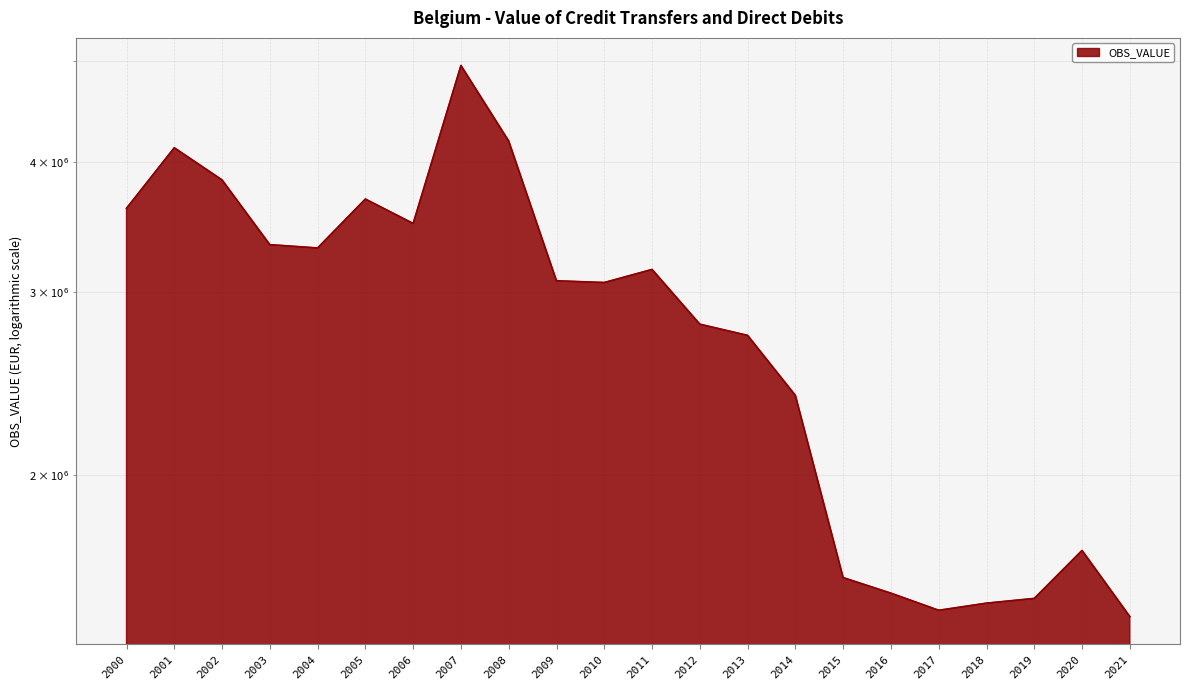

Reading left to right, list all the values displayed in this chart.

2000=3609920.8	2001=4127763.0	2002=3844090.5	2003=3330865.3	2004=3306583.6	2005=3684899.2	2006=3490778.5	2007=4952953.5	2008=4189690.0	2009=3074820.0	2010=3063100.0	2011=3153050.0	2012=2793310.0	2013=2724831.6	2014=2385855.9	2015=1593961.6	2016=1539949.1	2017=1482725.7	2018=1506320.0	2019=1522213.0	2020=1692713.0	2021=1462291.0